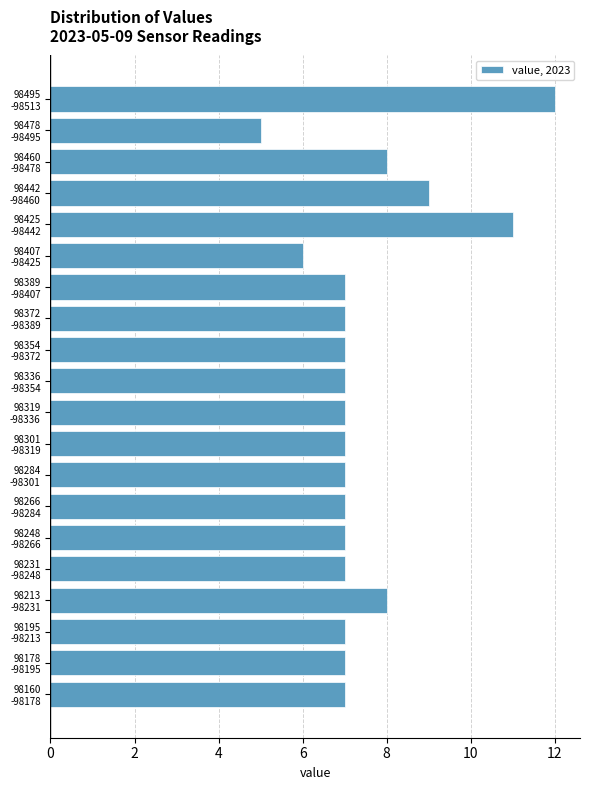

Reading bottom to top, what are all the values shown in this chart?

7	7	7	8	7	7	7	7	7	7	7	7	7	7	6	11	9	8	5	12